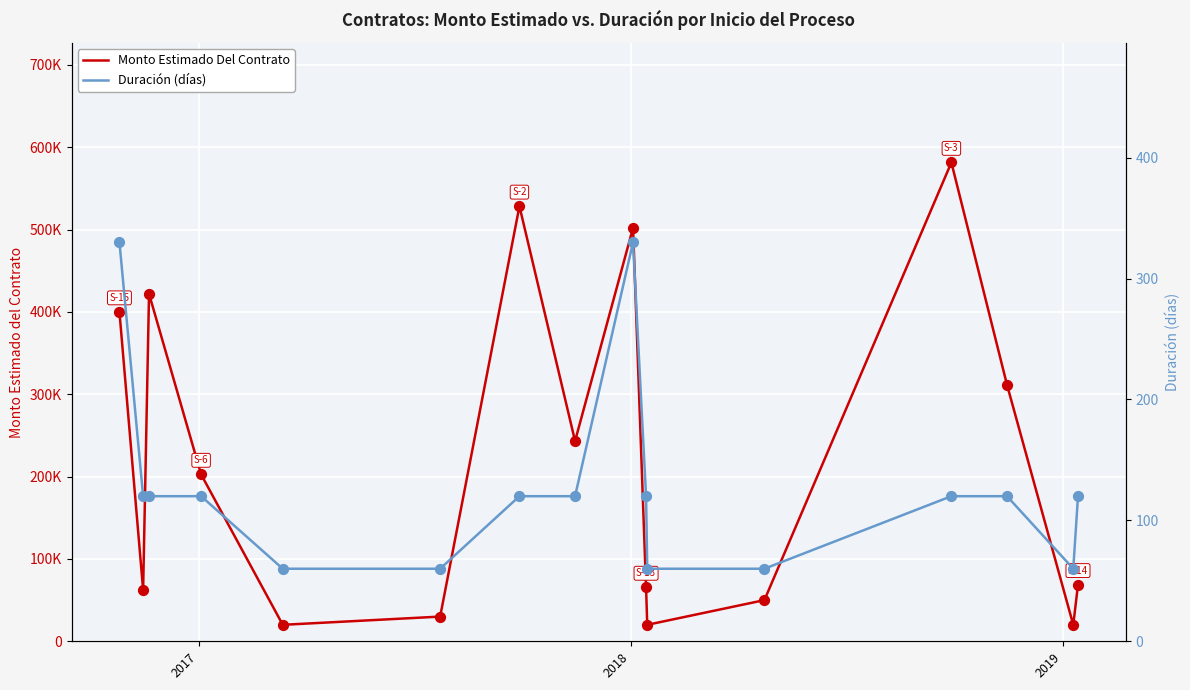

What are all the series names shown in the legend?

Monto Estimado Del Contrato, Duración (días)